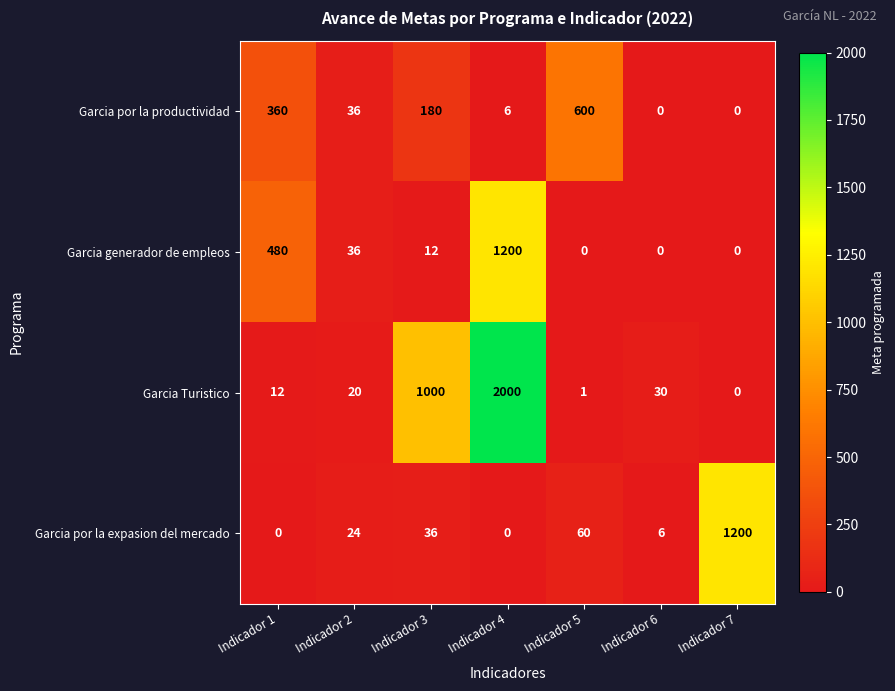

Is it true that Garcia generador de empleos equals 14 at Indicador 2?

False